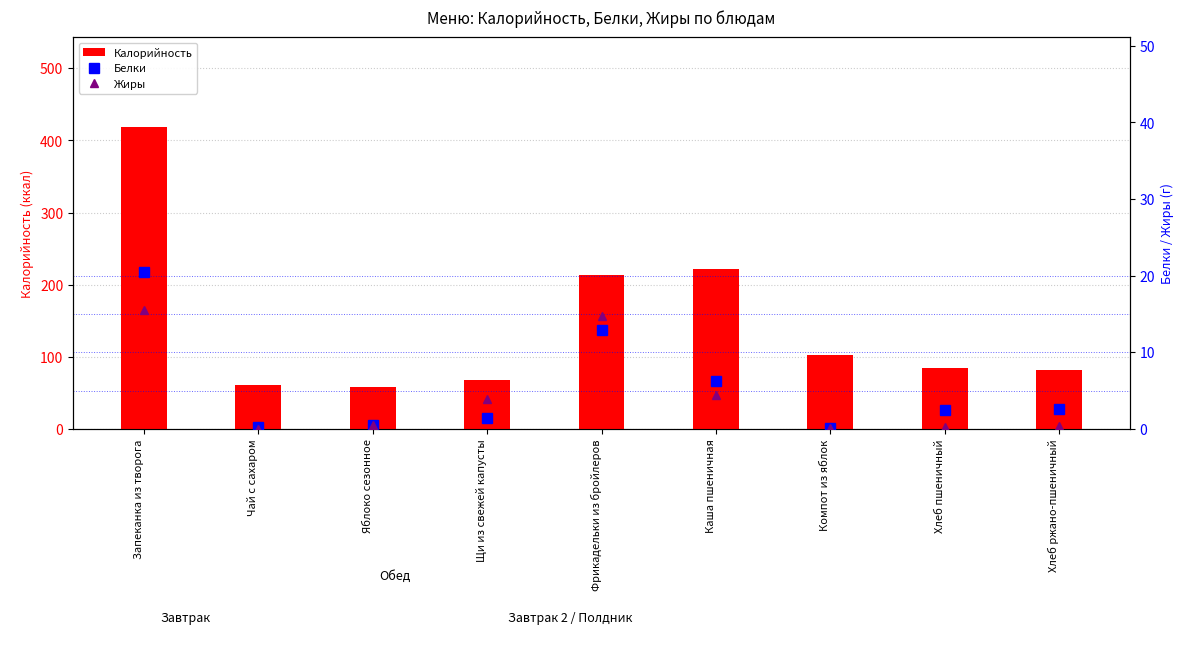

At how many categories does at least one series exceed 194?

3